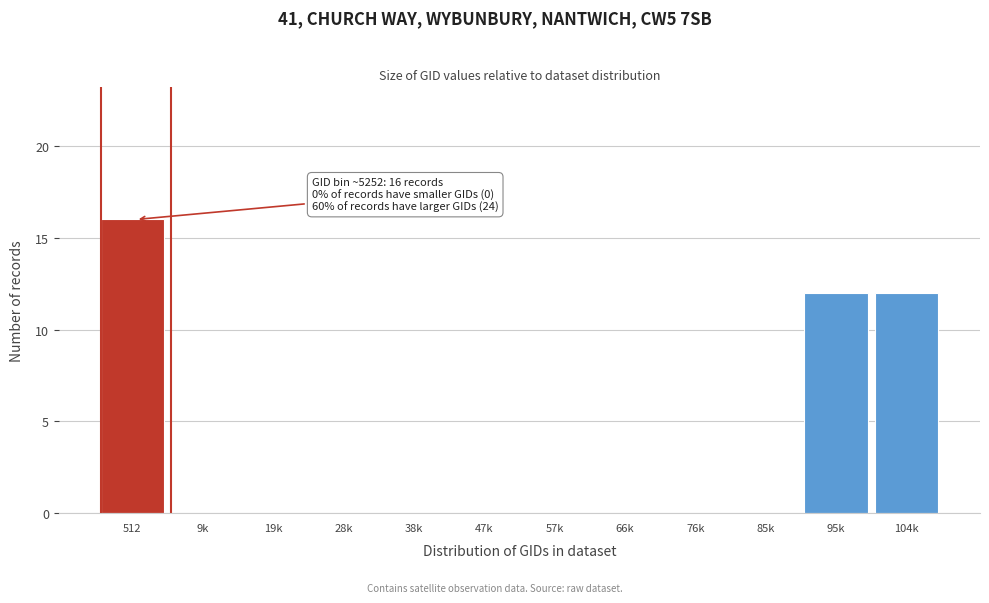

Reading left to right, extract all data points from this chart.

512=16	9k=0	19k=0	28k=0	38k=0	47k=0	57k=0	66k=0	76k=0	85k=0	95k=12	104k=12